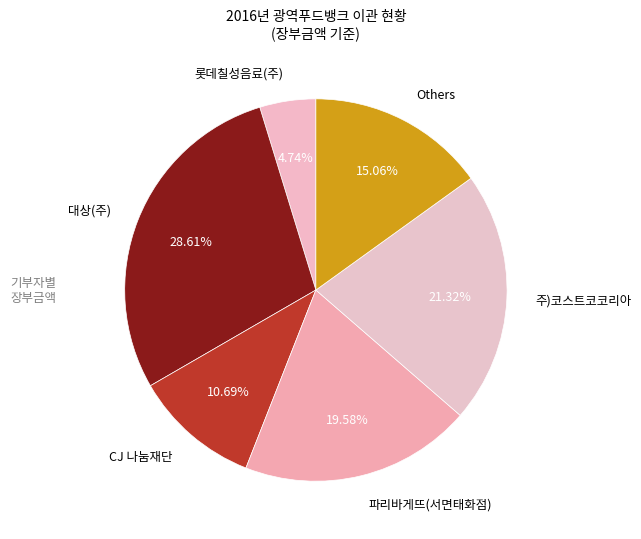

Rank the categories by value from highest to lowest.

대상(주), 주)코스트코코리아, 파리바게뜨(서면태화점), Others, CJ 나눔재단, 롯데칠성음료(주)